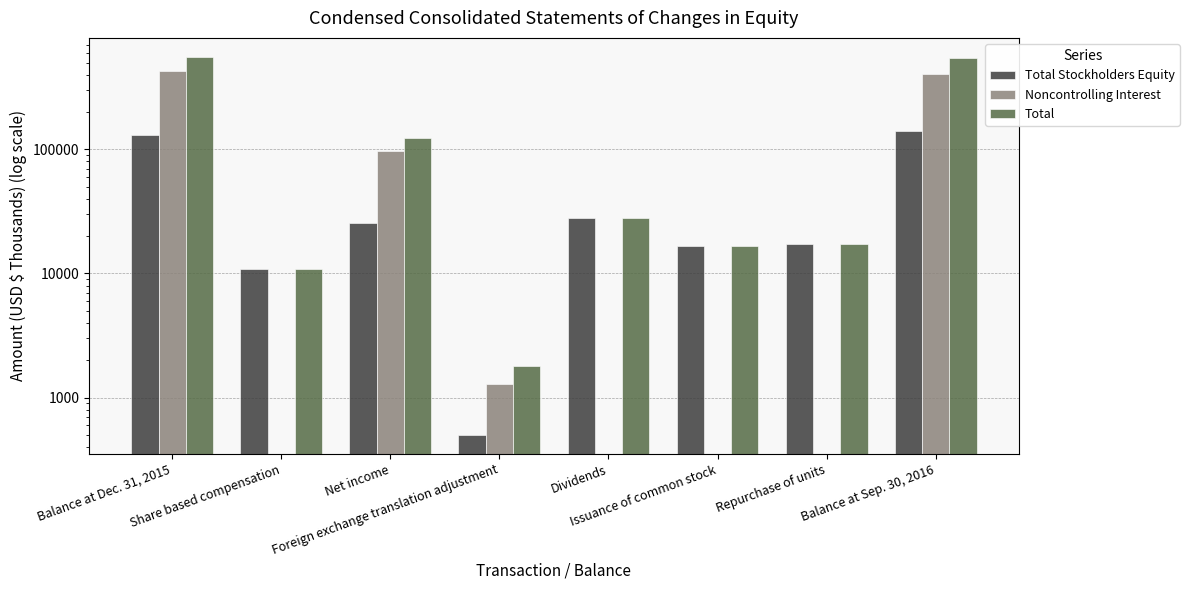

How many values in the Total Stockholders Equity series are below 25752?

4